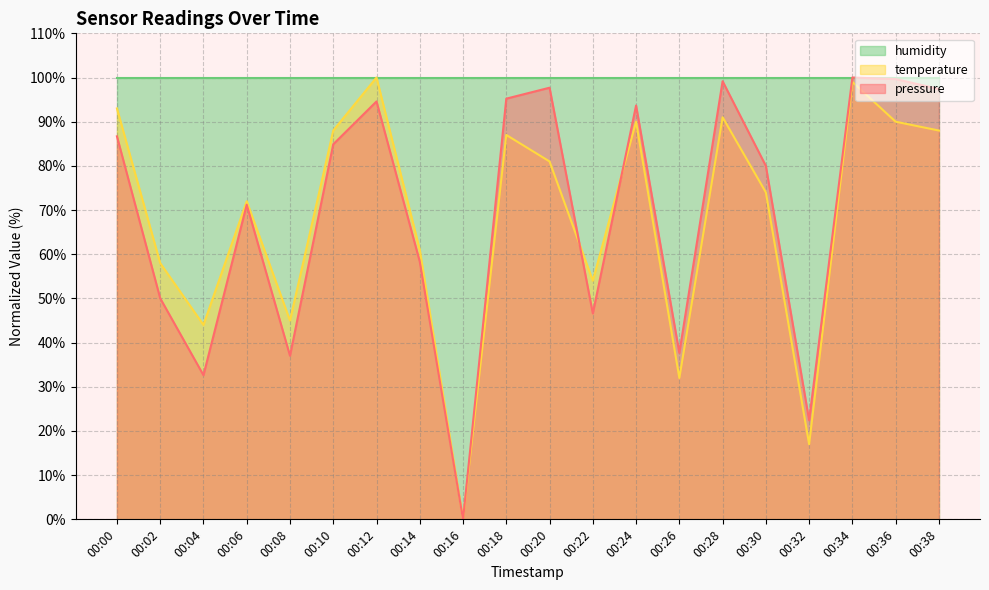

Does the chart display data point markers on the line(s)?

No